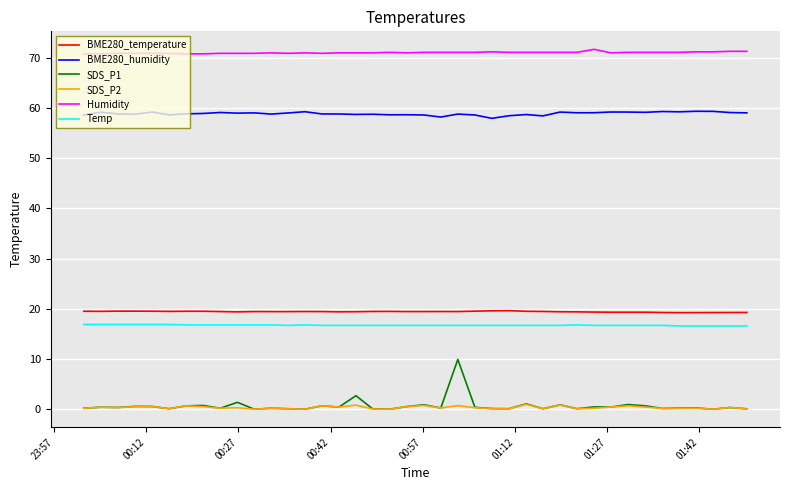

How many lines are shown in the chart?

6